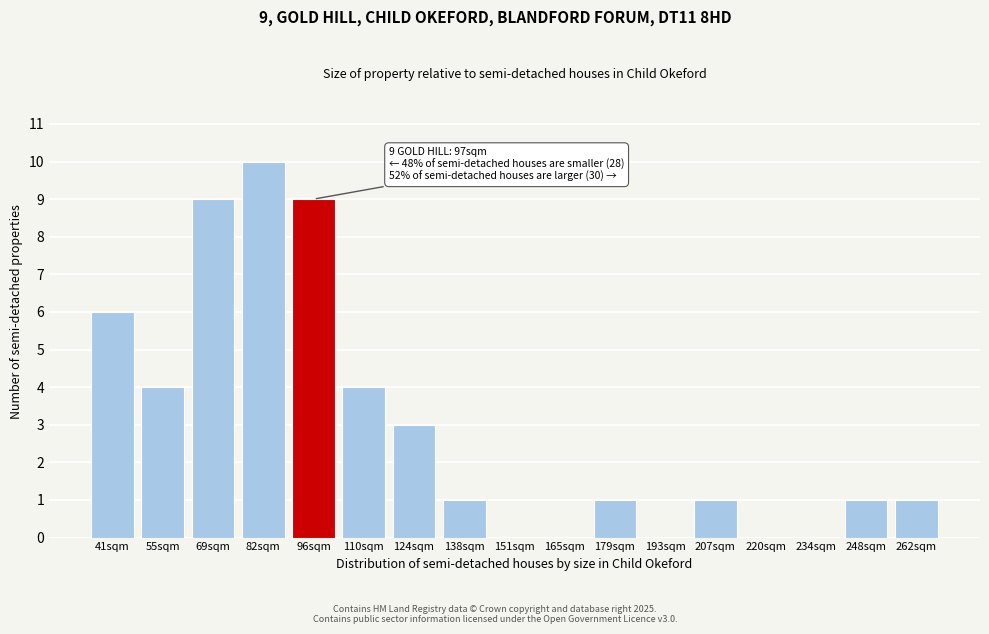

Reading left to right, what are all the values shown in this chart?

41sqm=6	55sqm=4	69sqm=9	82sqm=10	96sqm=9	110sqm=4	124sqm=3	138sqm=1	151sqm=0	165sqm=0	179sqm=1	193sqm=0	207sqm=1	220sqm=0	234sqm=0	248sqm=1	262sqm=1